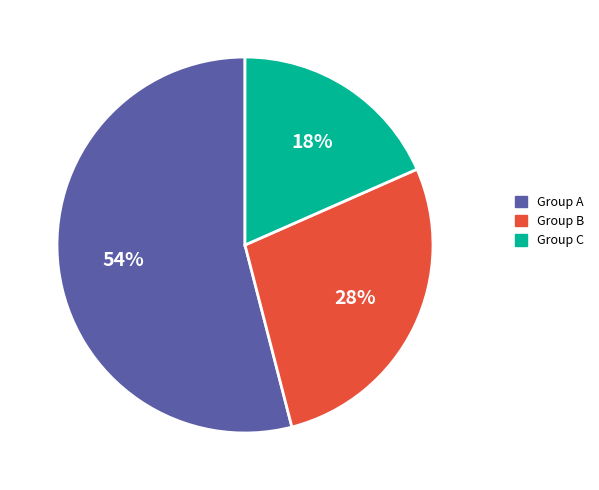

Is there a majority slice in this chart?

Yes